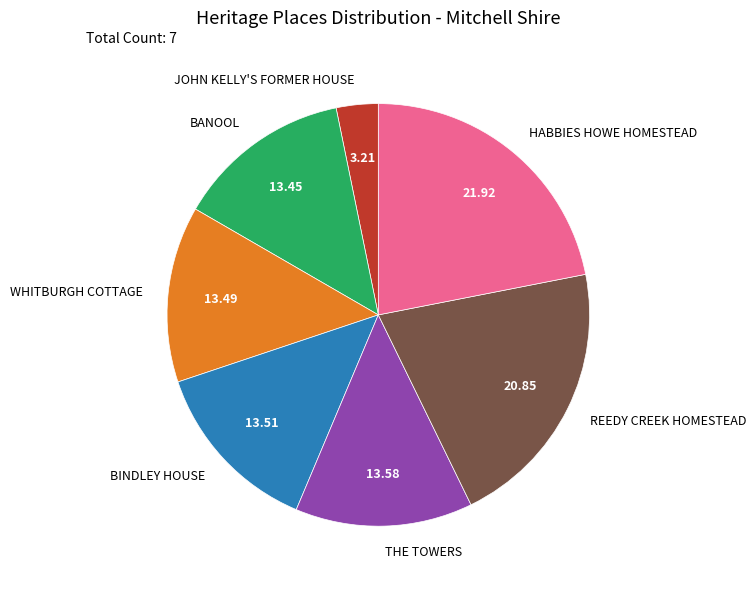

What is the ratio of the value at BINDLEY HOUSE to the value at WHITBURGH COTTAGE?

1.0